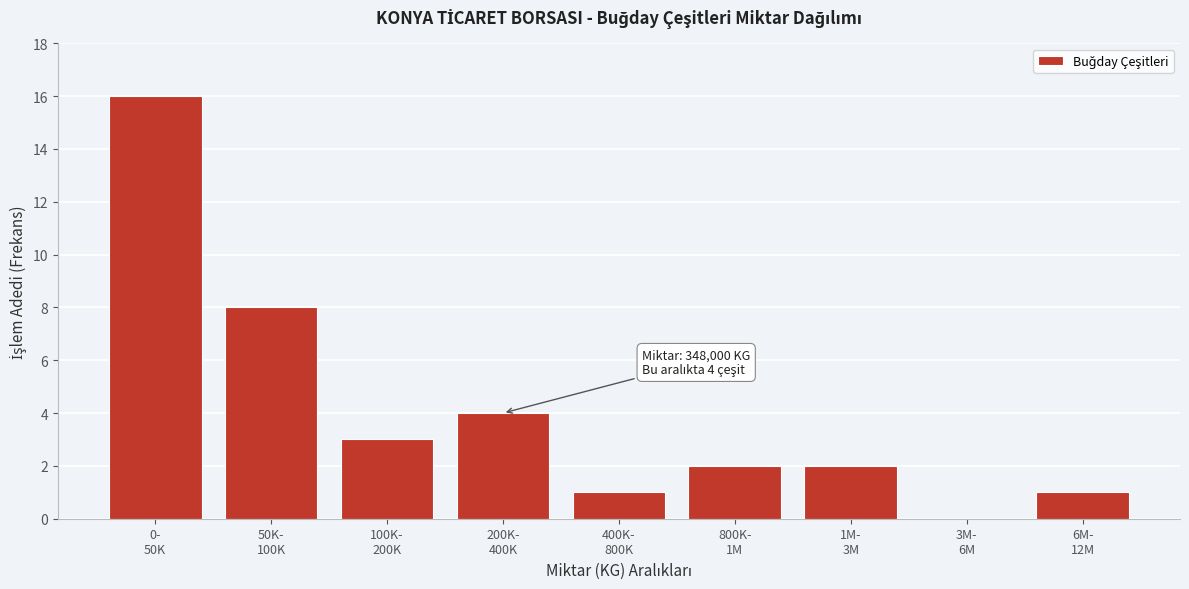

What is the greatest value displayed?

16